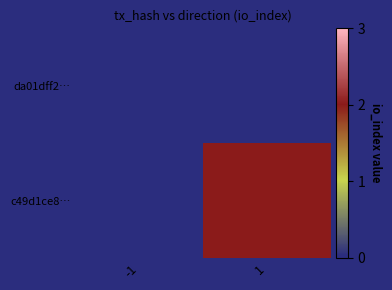

Rank the series by their maximum value, from lowest to highest.

da01dff2…, c49d1ce8…